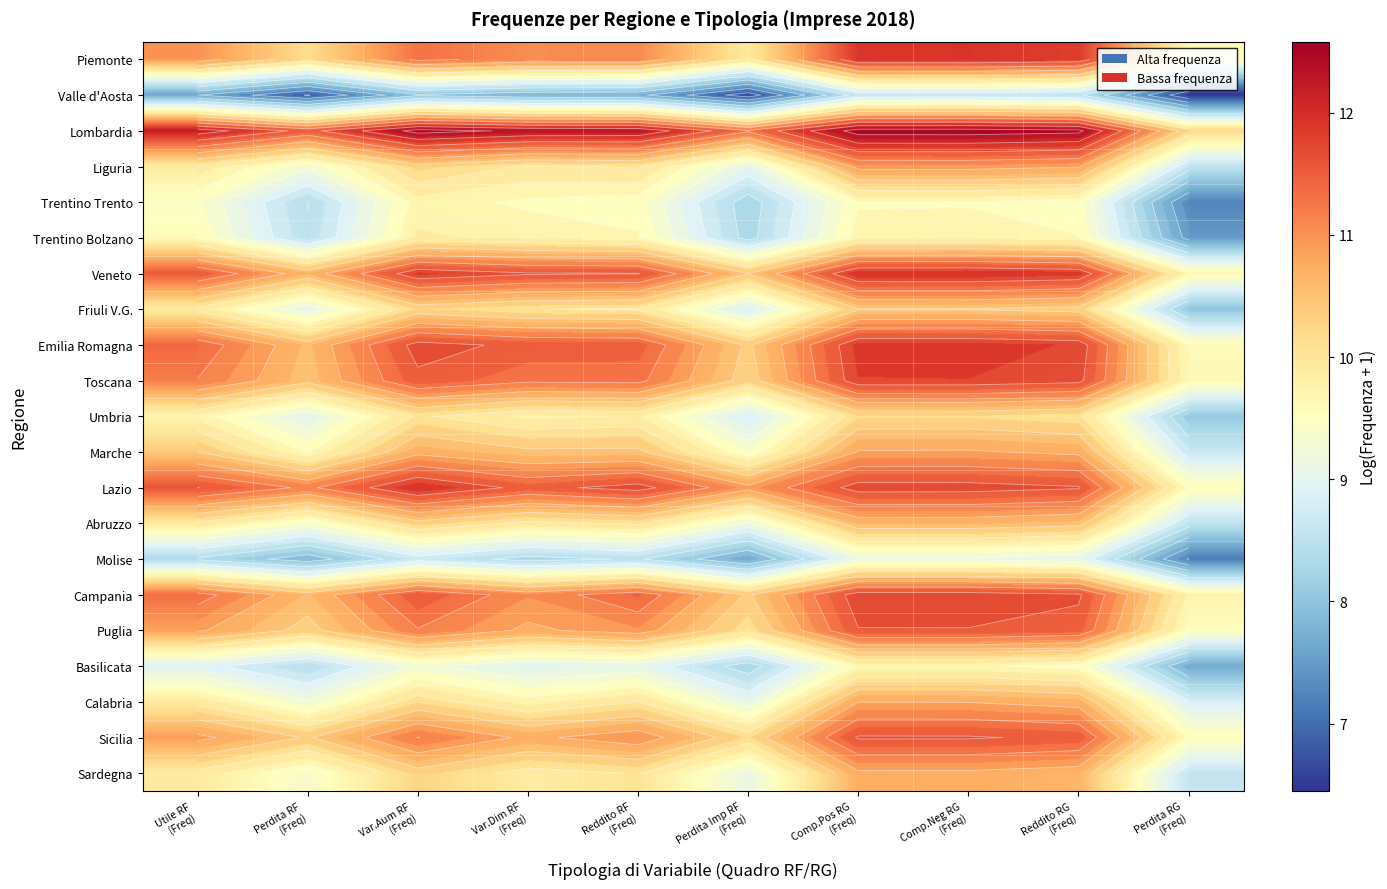

Is it true that Calabria equals 8.8 at Perdita RG (Freq)?

True